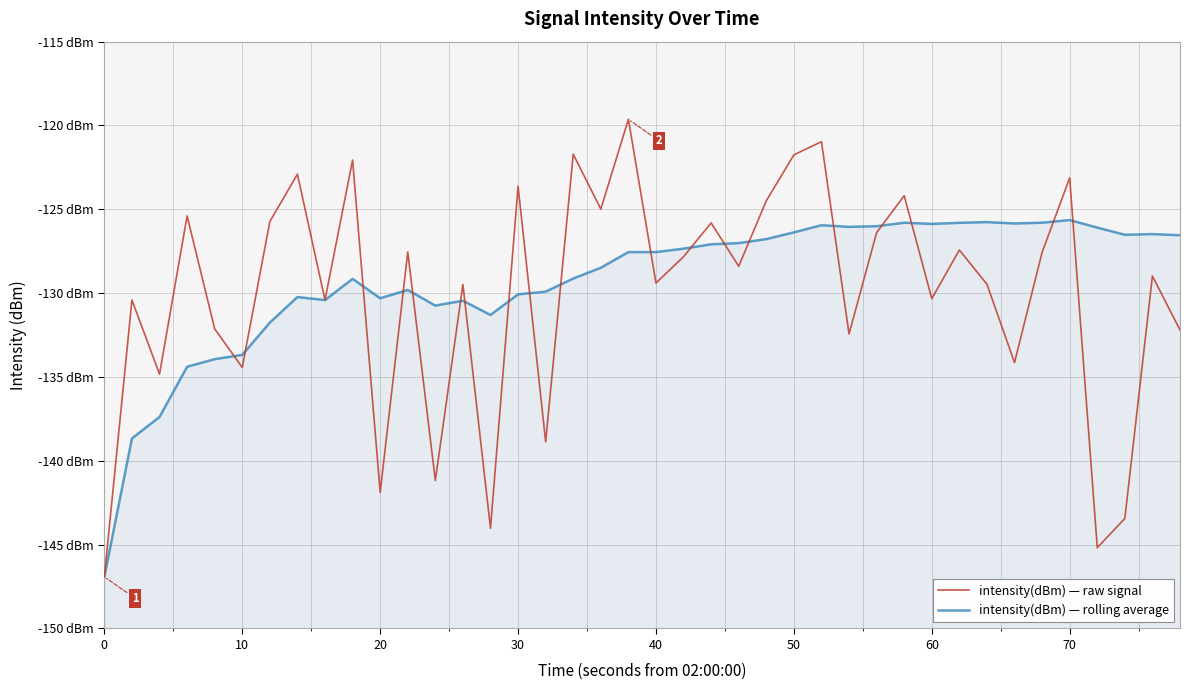

What is the value of the intensity(dBm) — rolling average point at the 6th from the left?

-133.7